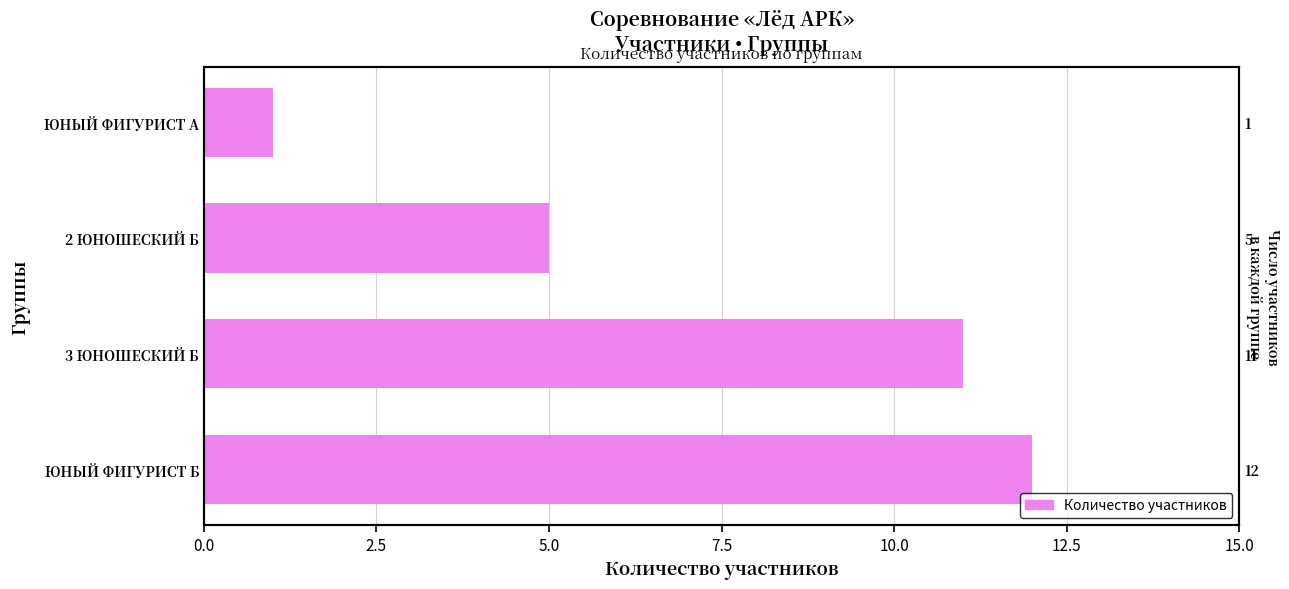

What is the maximum value shown in the chart?

12